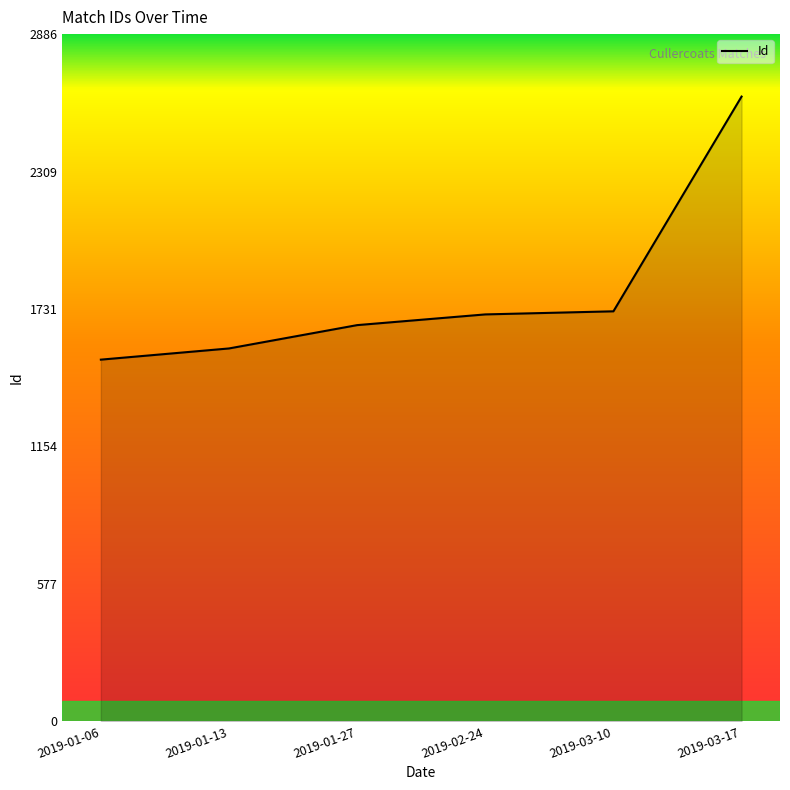

What is the greatest value displayed?

2624